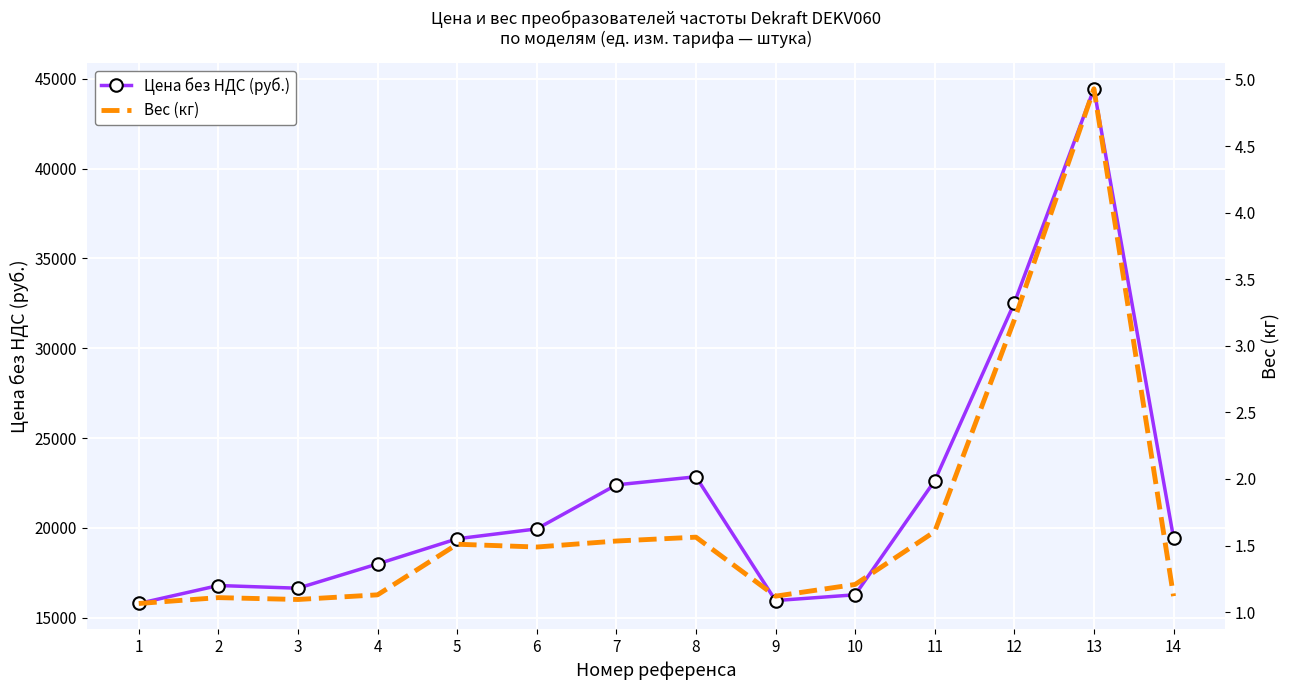

The value of Вес (кг) at 1 is 1.1. True or false?

True